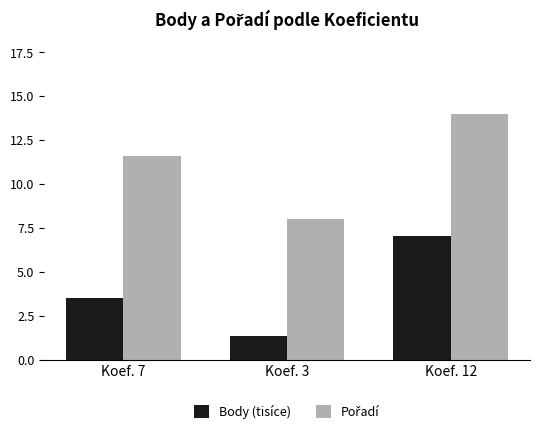

At which category does the chart reach its minimum across all series?

Koef. 3